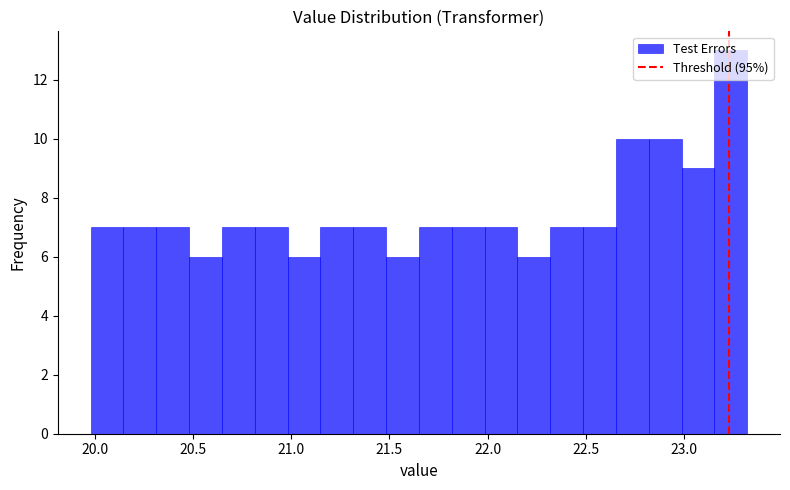

Read against the x-axis, roughly where is the centre of the tallest bar?

23.25